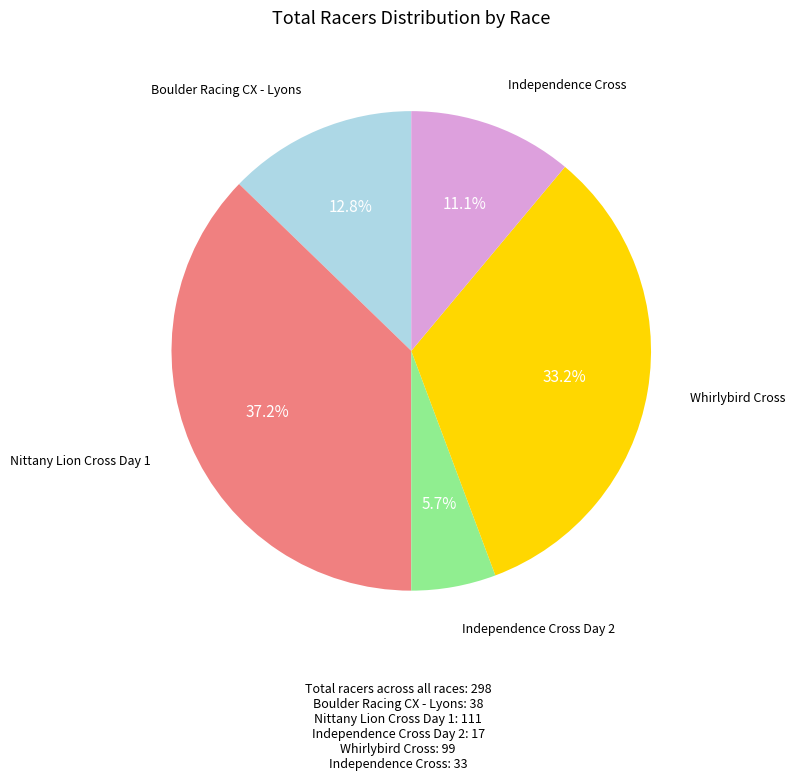

Count the number of slices in the pie.

5